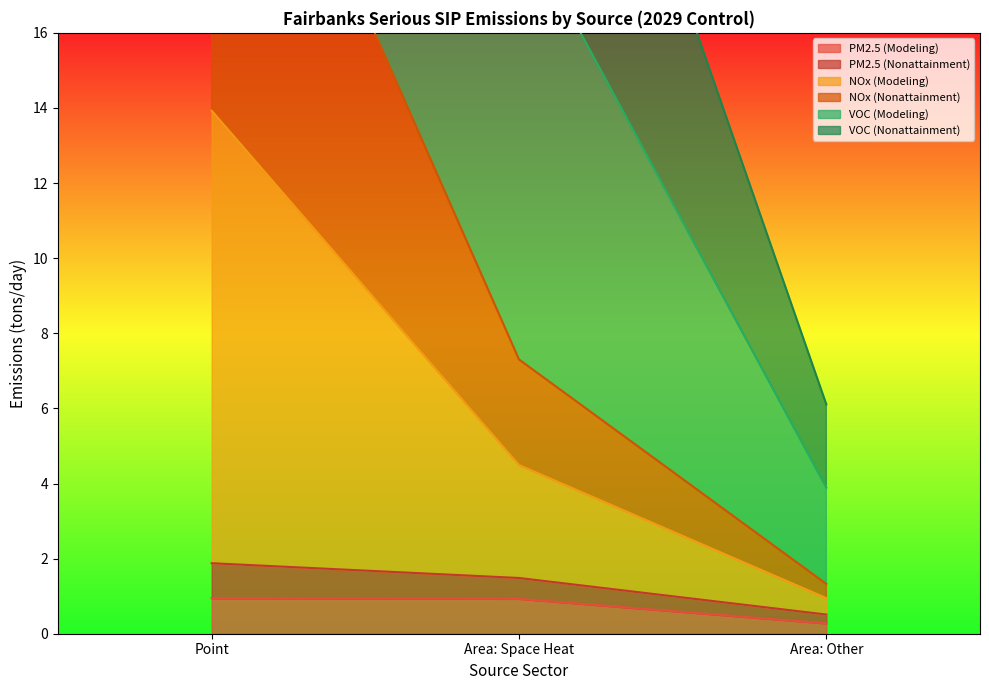

What is the label of the 2nd point from the right?

Area: Space Heat